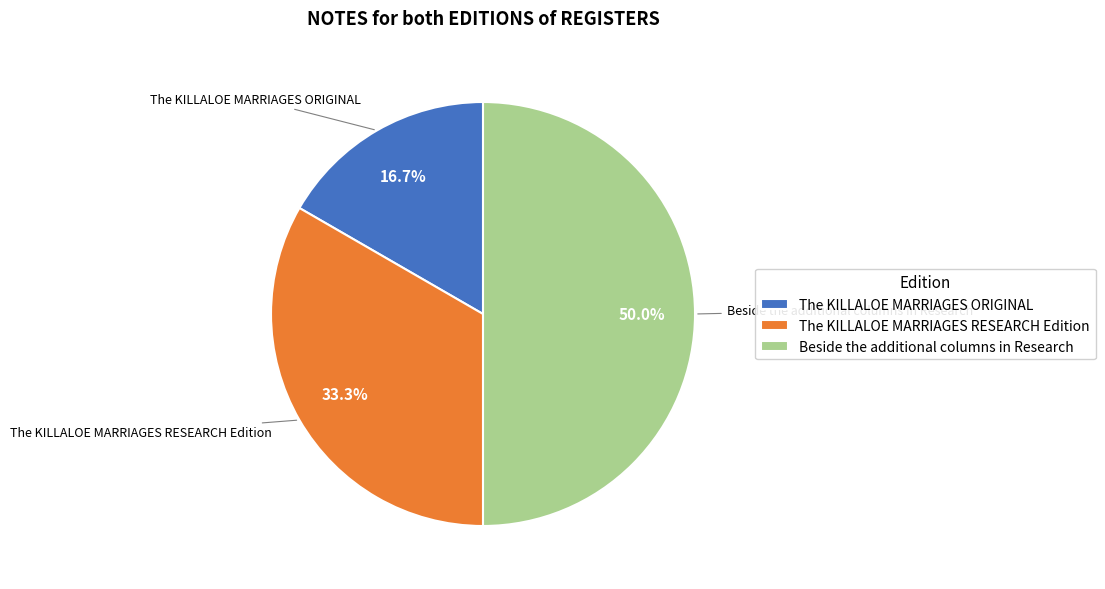

Does The KILLALOE MARRIAGES RESEARCH Edition represent more than half of the total?

No